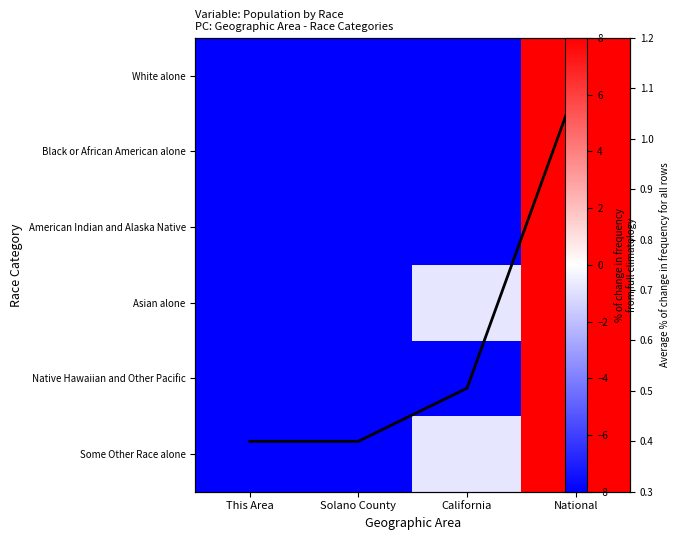

How many positive values does the Black or African American alone series have?

1